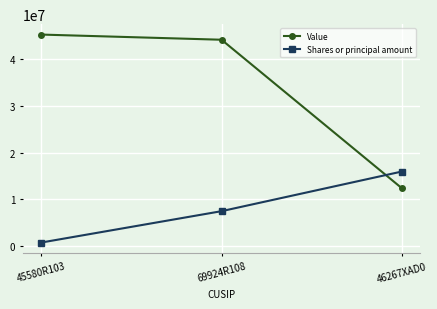

True or false: Shares or principal amount has a value of 714000 at 45580R103.

True